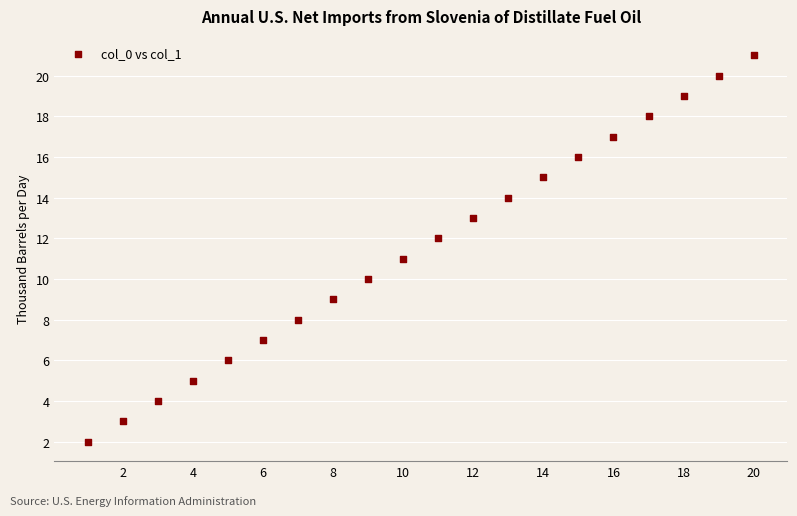

What is the range of X values (max minus min)?

19